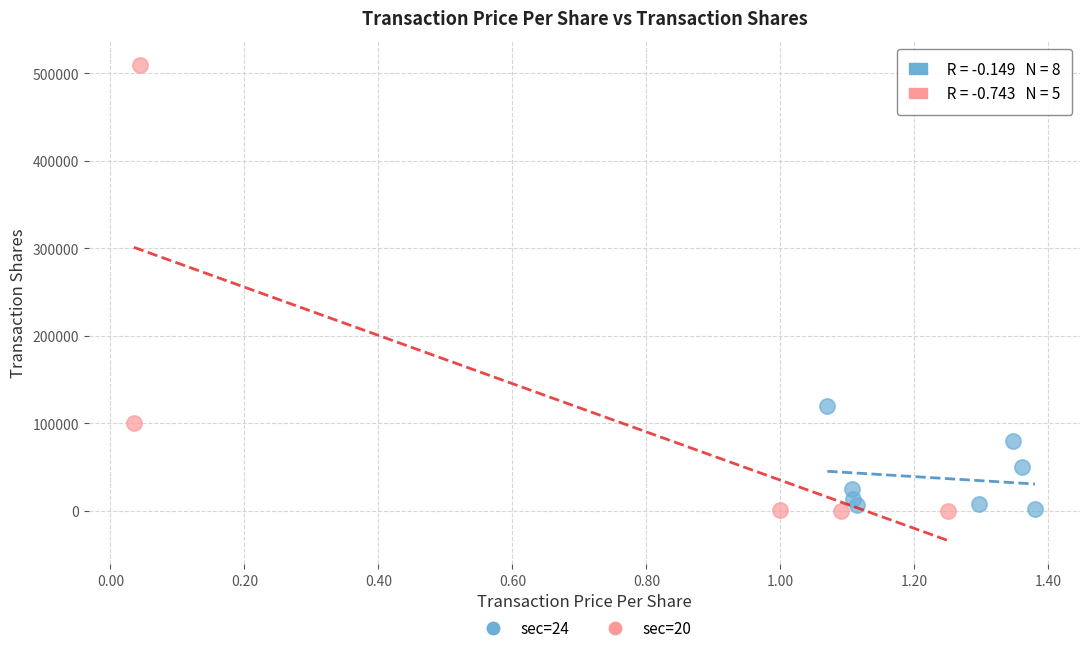

Which series has the largest Y range (max minus min)?

sec=20